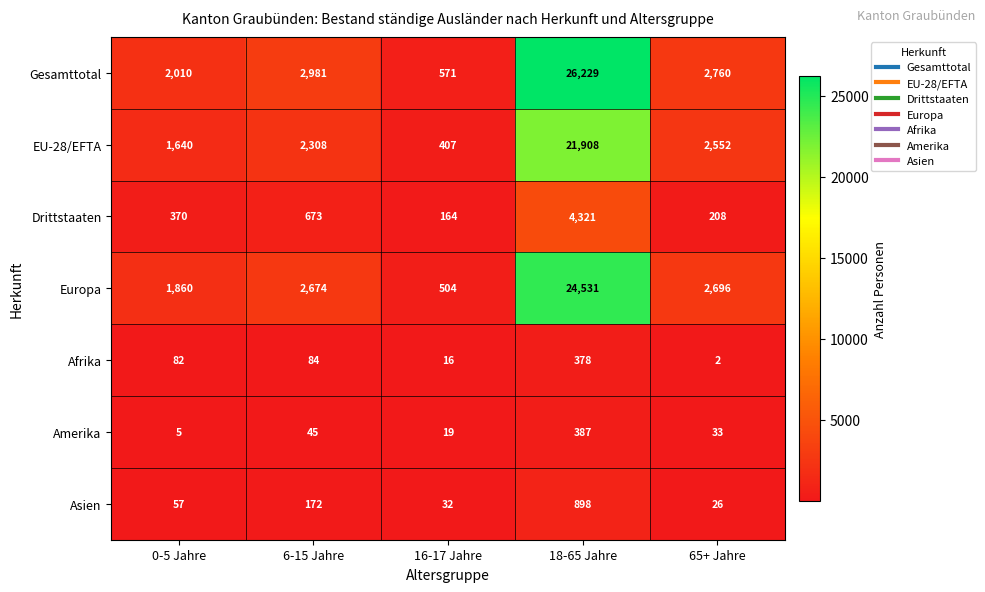

Count the number of data series in this chart.

7